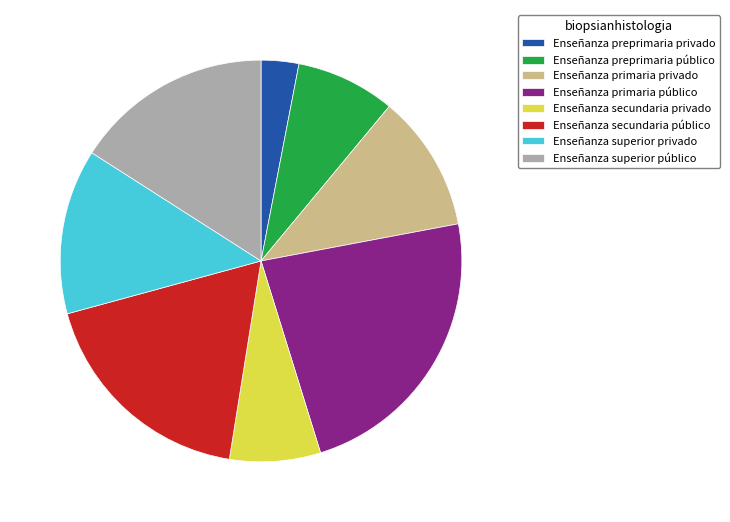

How many slices are in this pie chart?

8